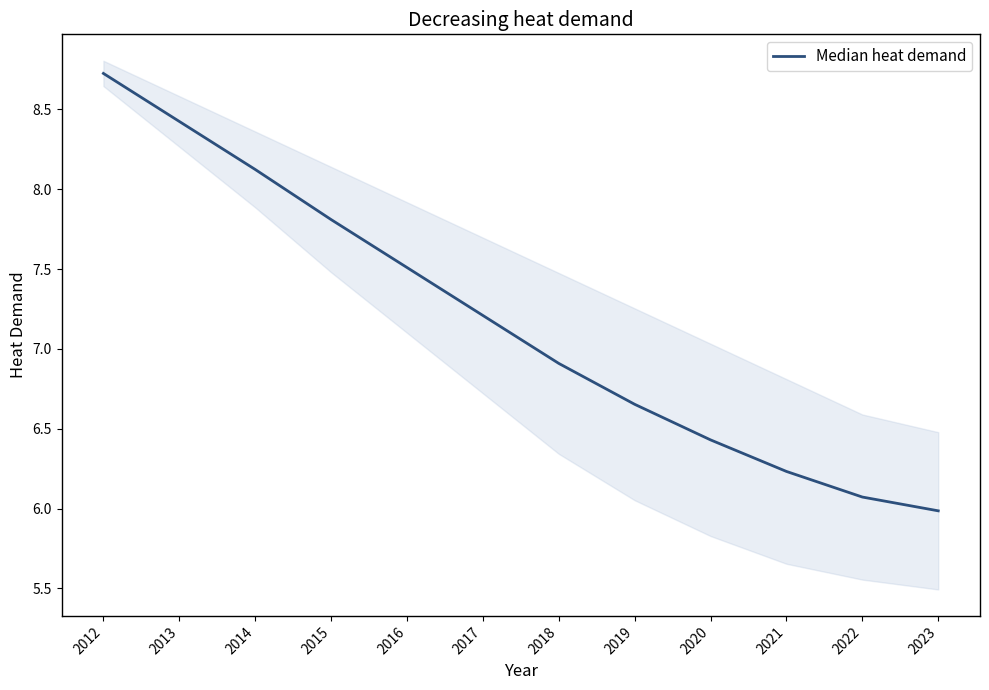

What is the sum of all values?

86.1